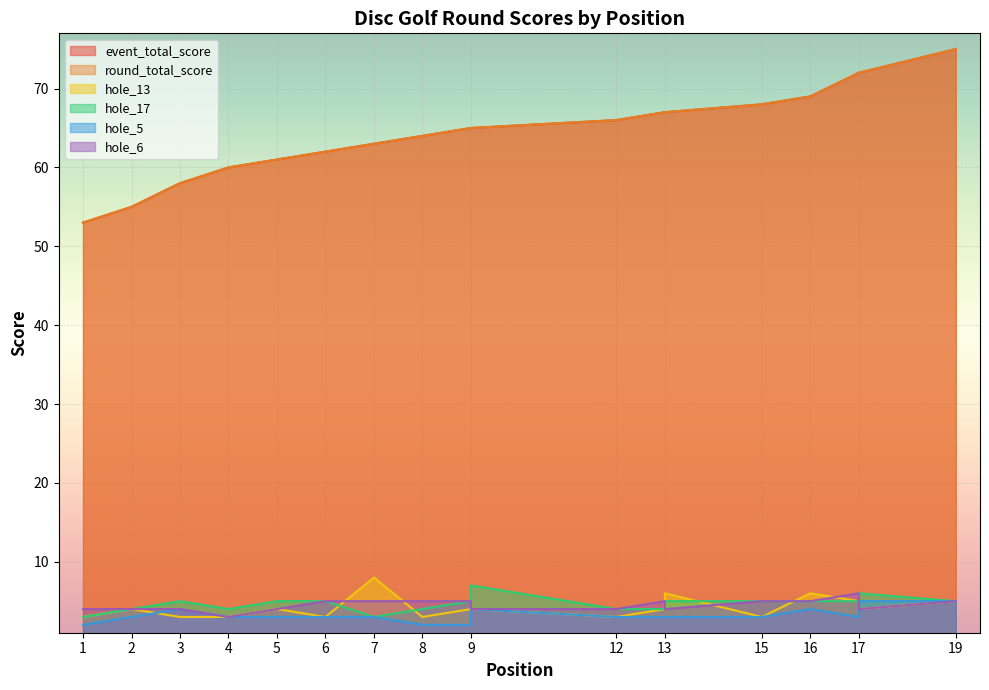

Reading right to left, extract all data points from this chart.

event_total_score: 75	72	72	69	68	67	67	66	65	65	65	64	63	62	61	60	58	55	53
round_total_score: 75	72	72	69	68	67	67	66	65	65	65	64	63	62	61	60	58	55	53
hole_13: 5	4	5	6	3	6	4	3	4	4	4	3	8	3	4	3	3	4	3
hole_17: 5	6	5	5	5	5	4	4	7	5	5	4	3	5	5	4	5	4	3
hole_5: 5	5	3	4	3	3	3	3	4	3	2	2	3	3	3	3	4	3	2
hole_6: 5	4	6	5	5	4	5	4	4	4	5	5	5	5	4	3	4	4	4